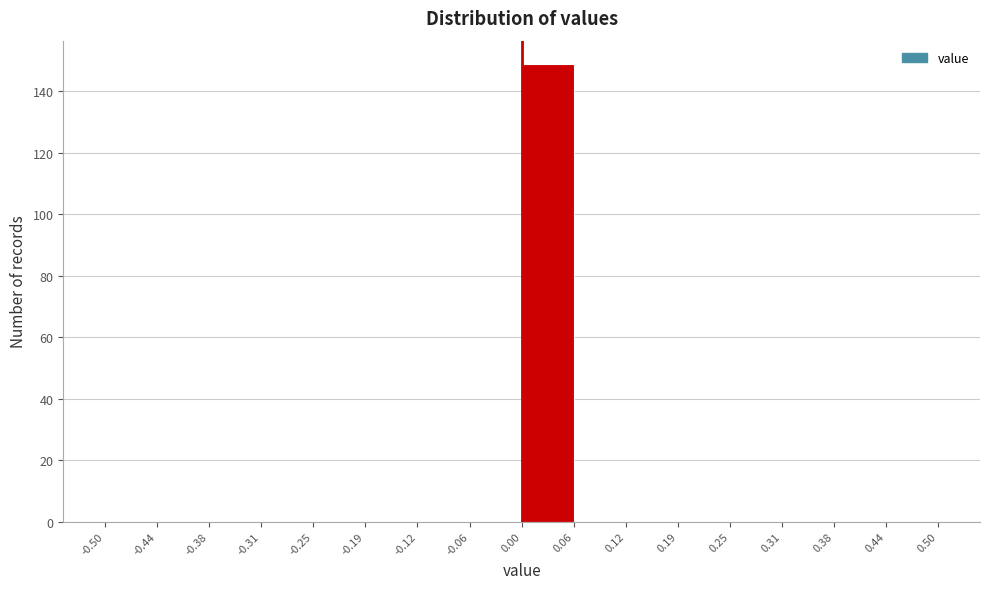

Reading left to right, list every bar in this chart as the range it spans on the x-axis followed by its height. The values are not printed on the chart, so give them approximately, as read against the axis.

-0.50 to -0.44: 0
-0.44 to -0.38: 0
-0.38 to -0.31: 0
-0.31 to -0.25: 0
-0.25 to -0.19: 0
-0.19 to -0.12: 0
-0.12 to -0.06: 0
-0.06 to 0.00: 0
0.00 to 0.06: 150
0.06 to 0.12: 0
0.12 to 0.19: 0
0.19 to 0.25: 0
0.25 to 0.31: 0
0.31 to 0.38: 0
0.38 to 0.44: 0
0.44 to 0.50: 0